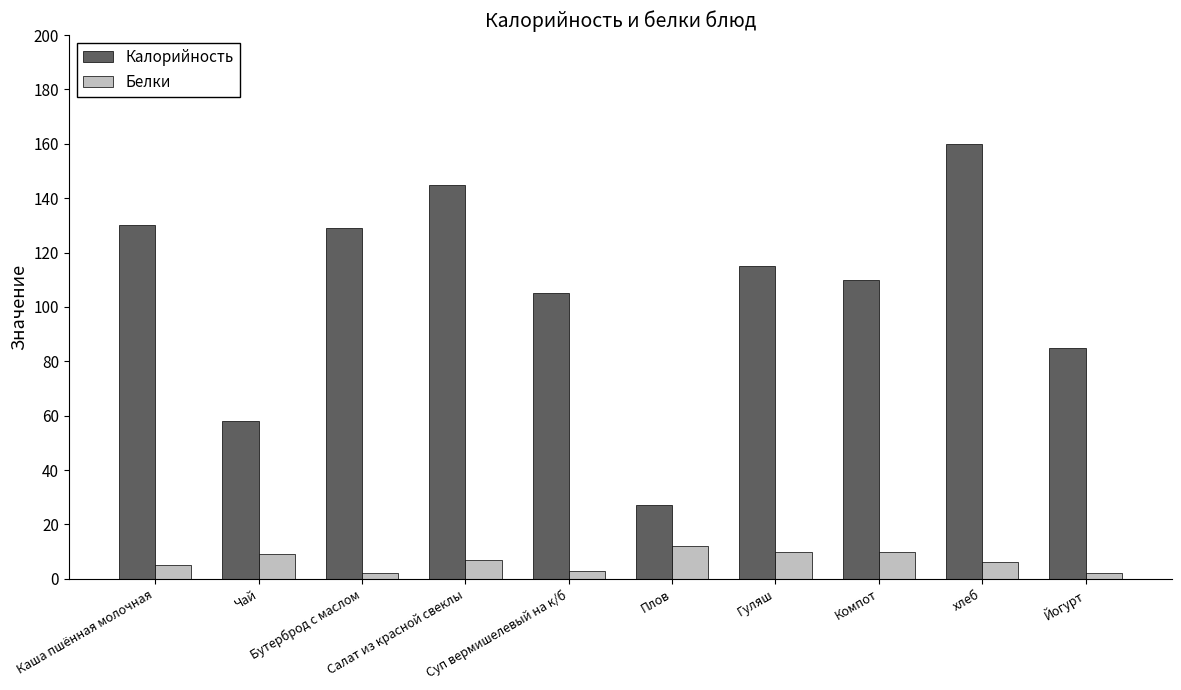

Which series has the largest range (max minus min)?

Калорийность